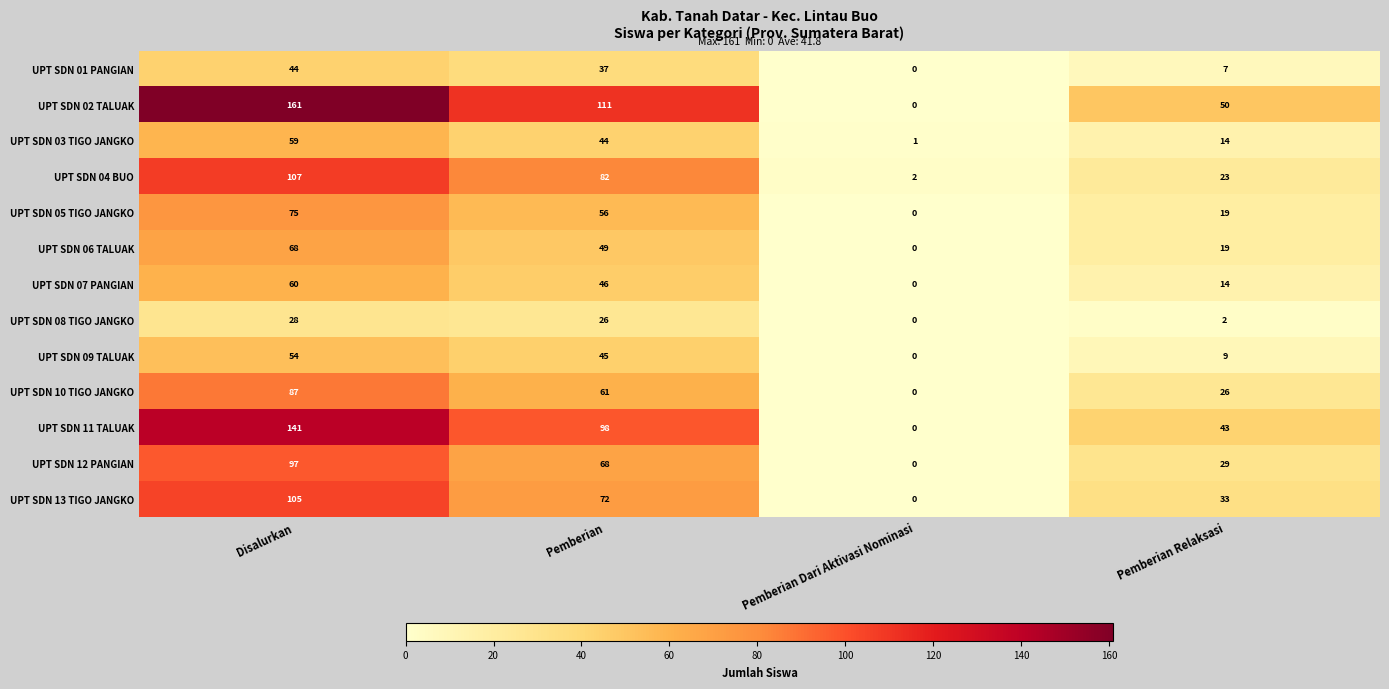

At how many categories does at least one series exceed 142?

1